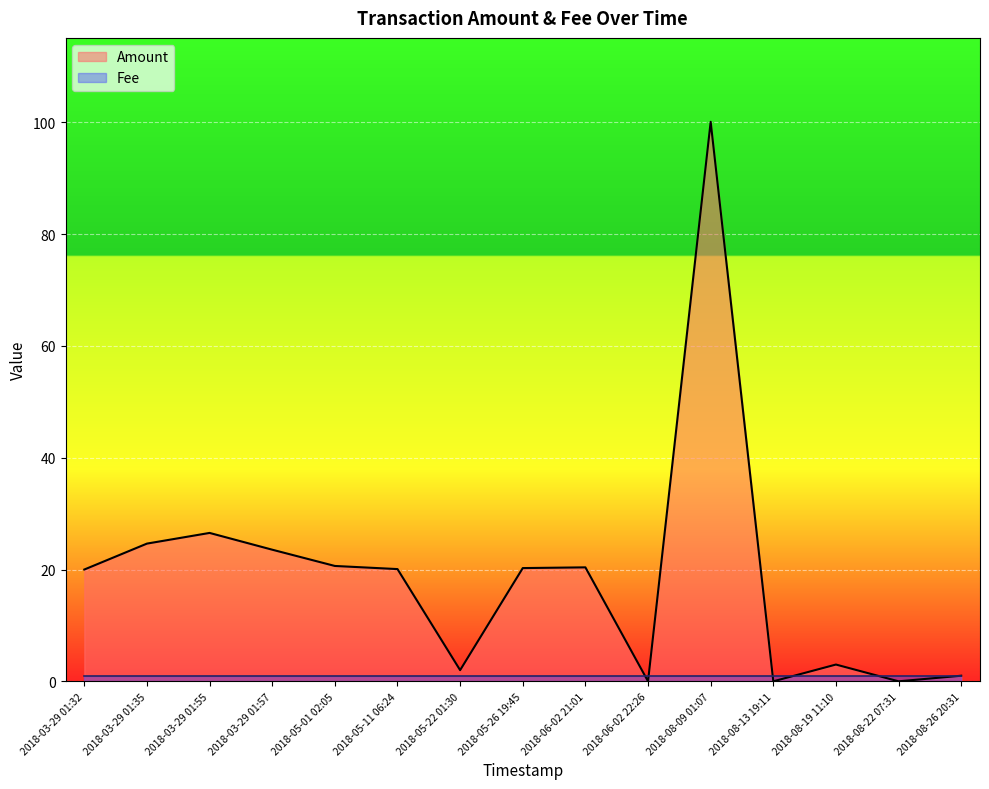

The chart shows a value of 42.3 at 2018-03-29 01:35. True or false?

False